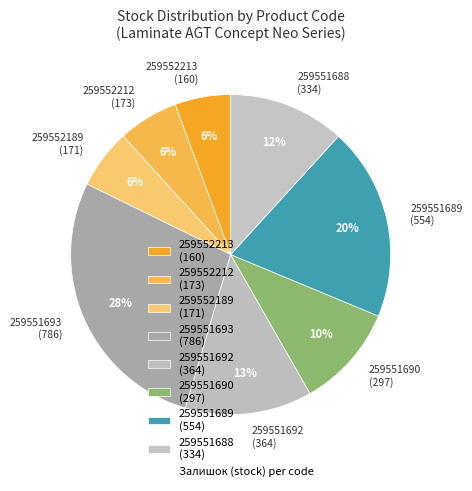

To the nearest percent, what is the difference between the largest and smallest slice percentages?

22%